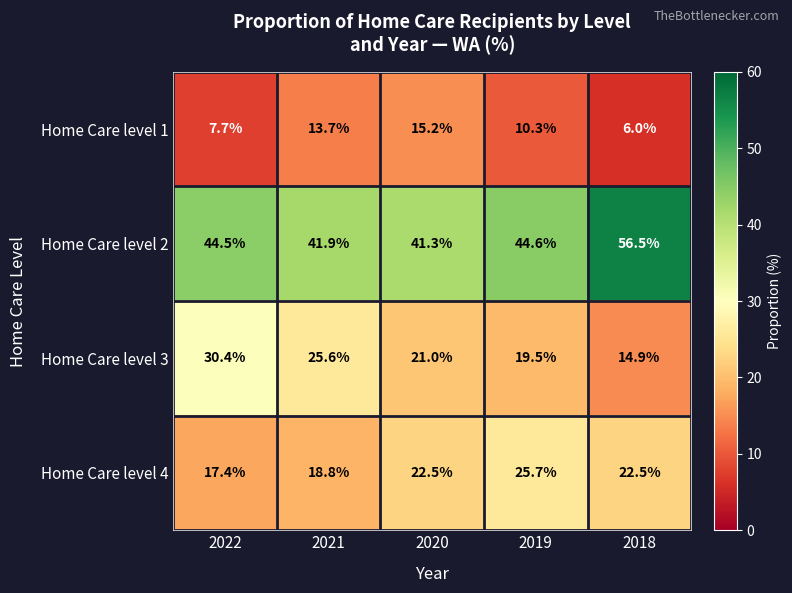

At which category does the chart reach its minimum across all series?

2018